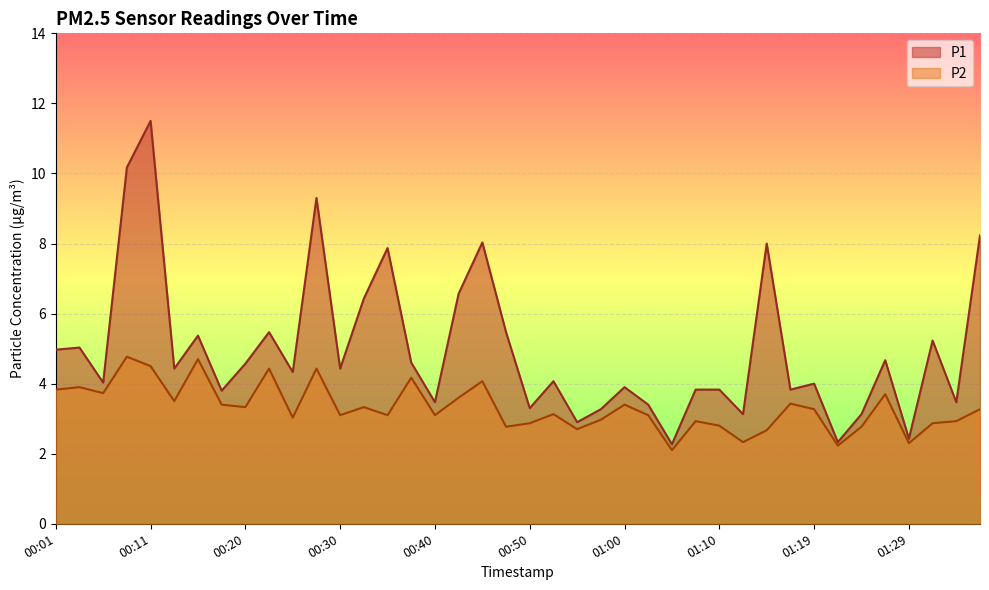

What is the minimum value for P1?

2.3